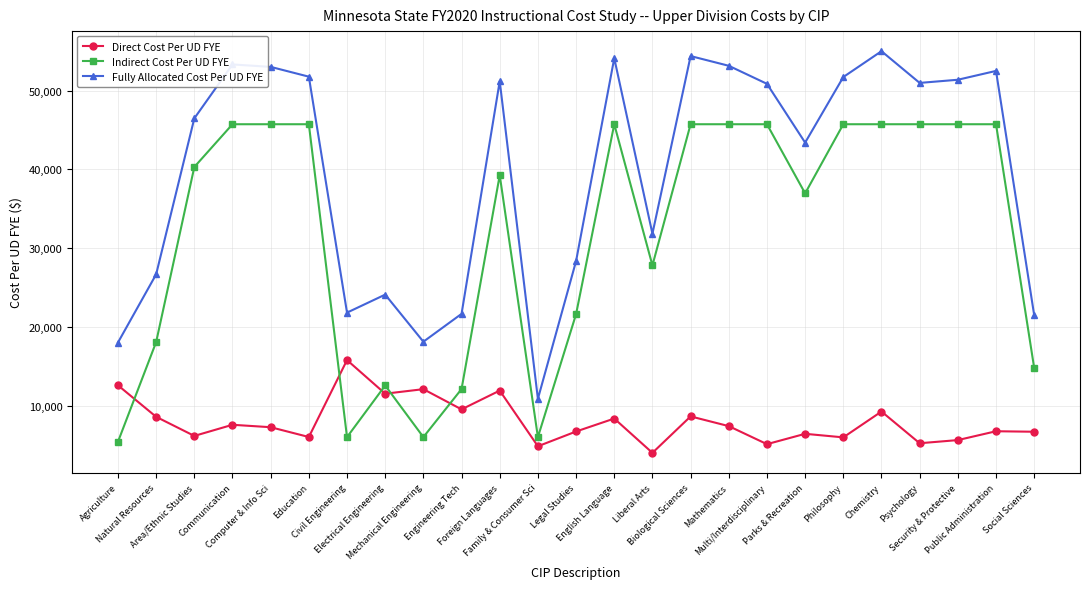

What is the approximate value of Fully Allocated Cost Per UD FYE at Biological Sciences?

54373.6